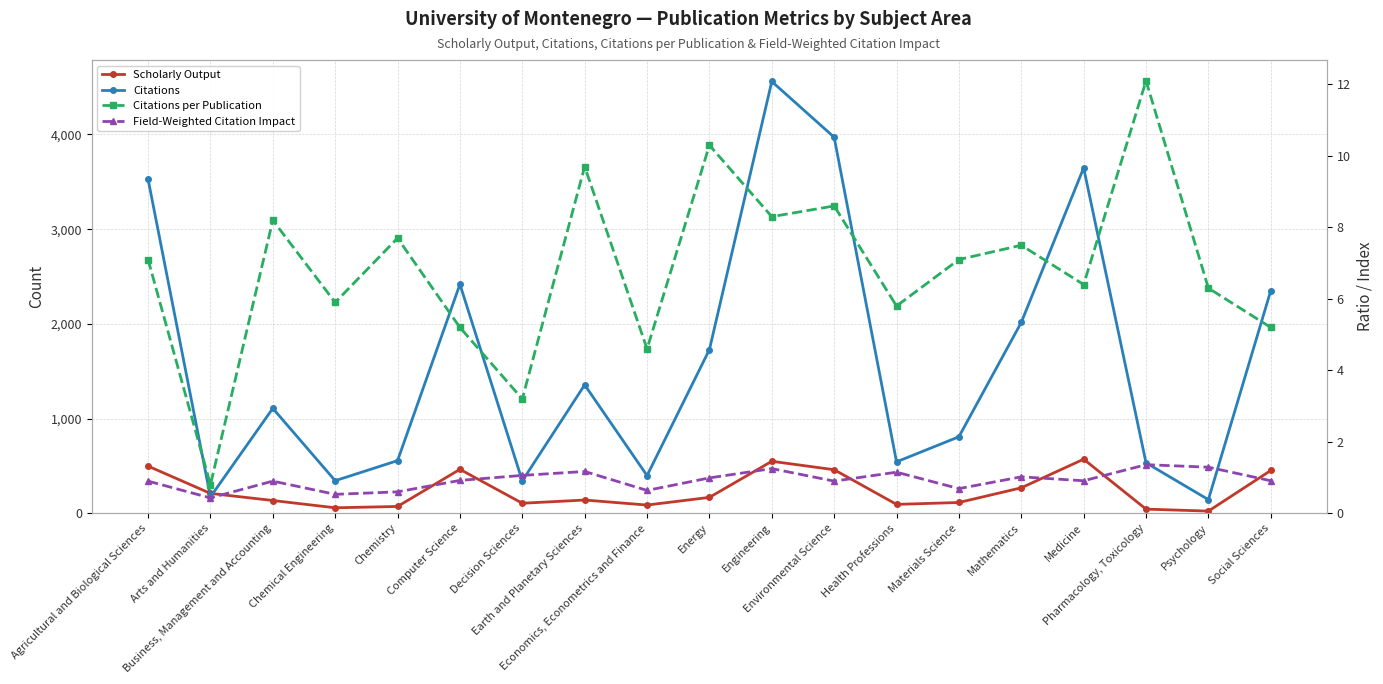

Where is Citations nearest to the value 2351?

Social Sciences